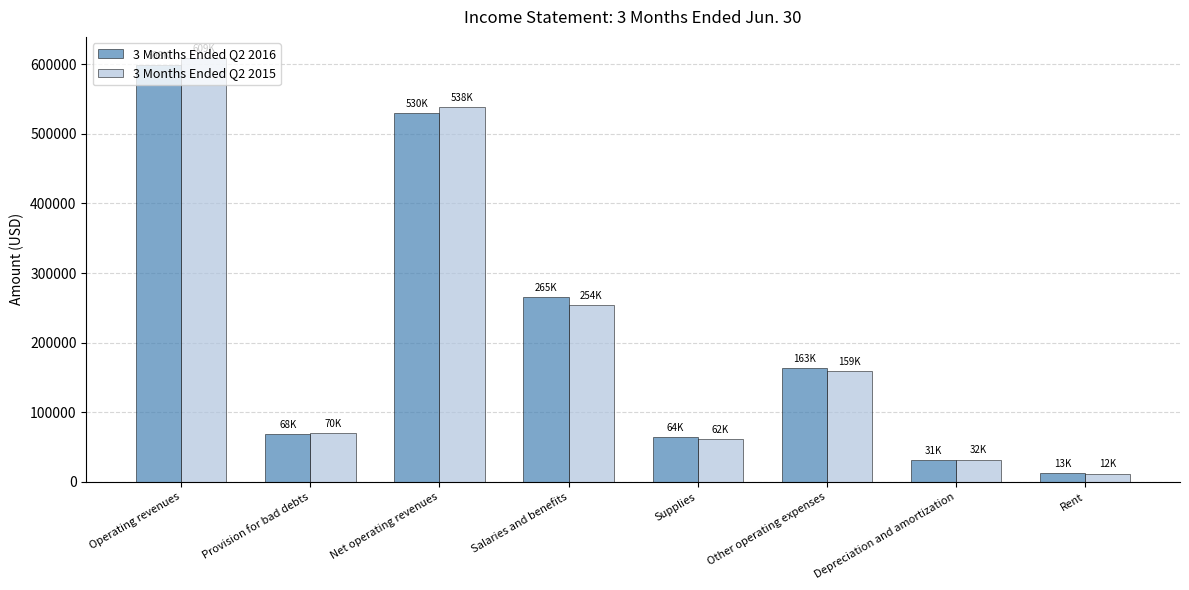

The value of 3 Months Ended Q2 2015 at Other operating expenses is 158811. True or false?

True